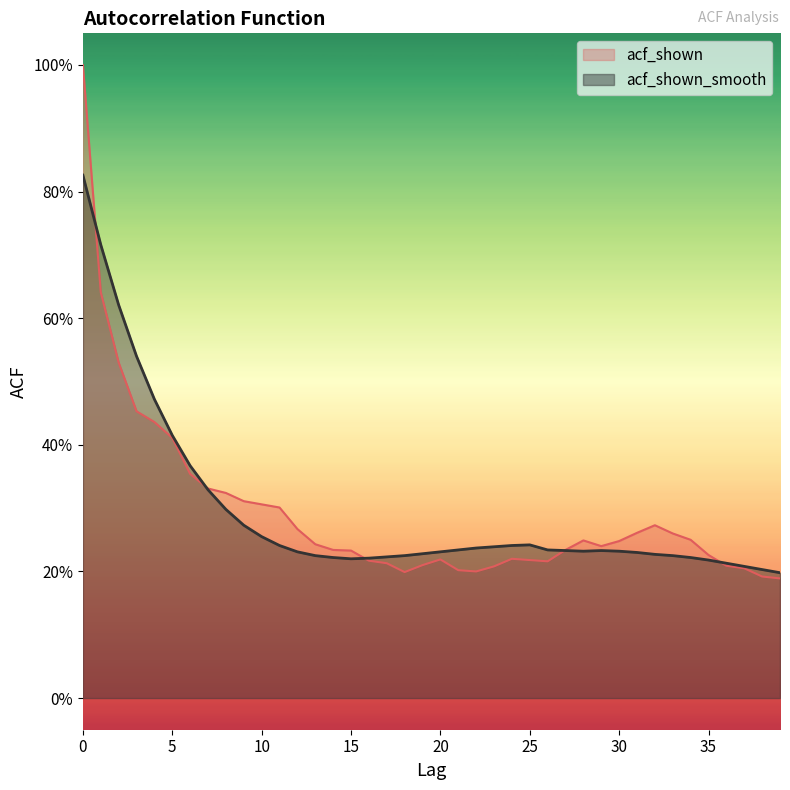

Is it true that acf_shown equals 0.2 at 38?

True